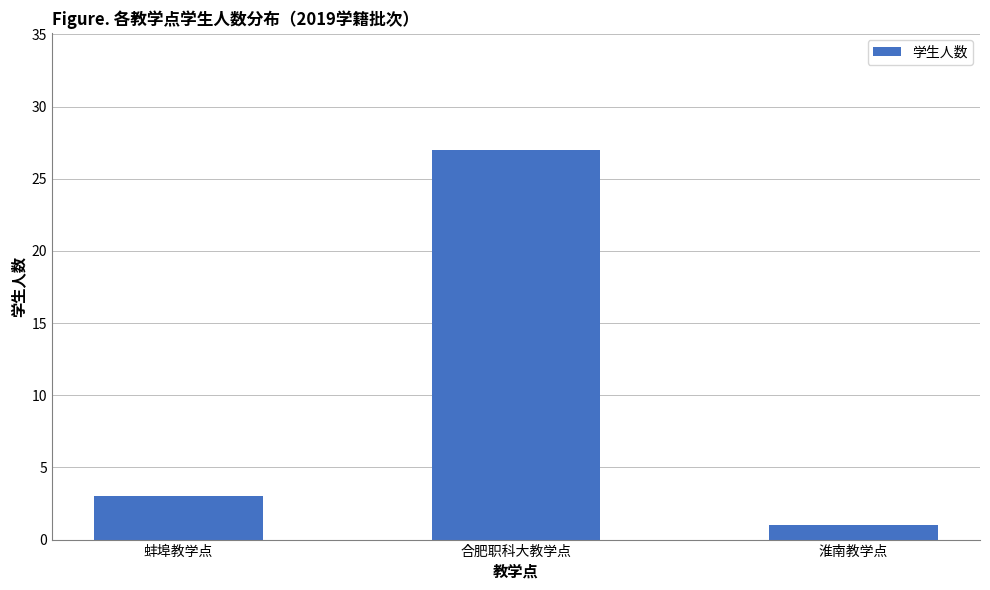

What is the difference between the second highest and minimum values?

2